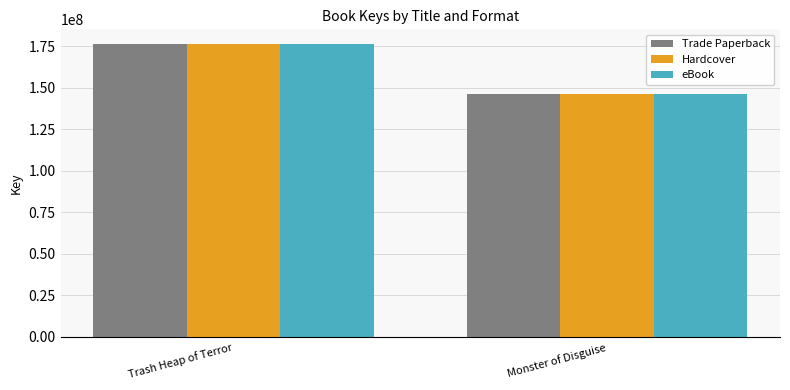

What is the highest value of the Trade Paperback series?

176242856